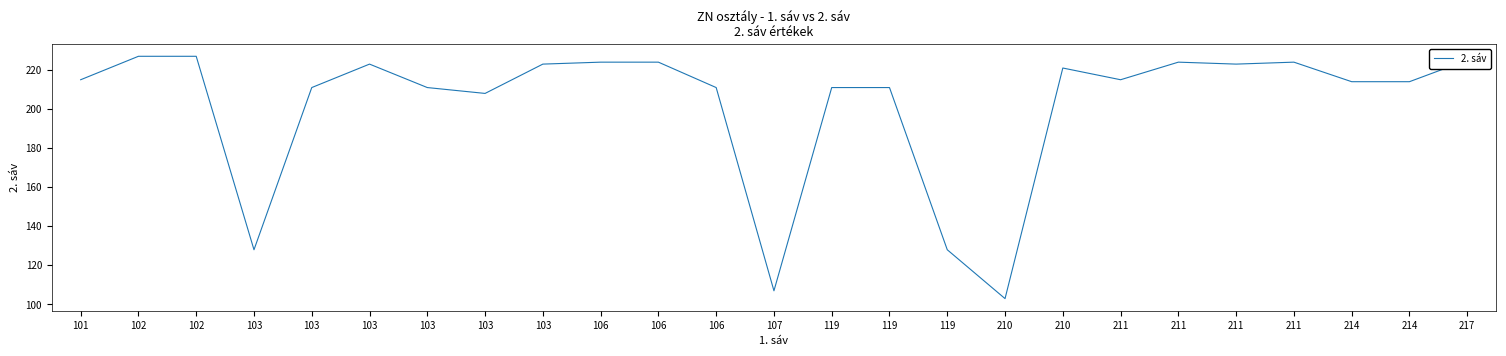

Is this an area chart (filled region under the line)?

No